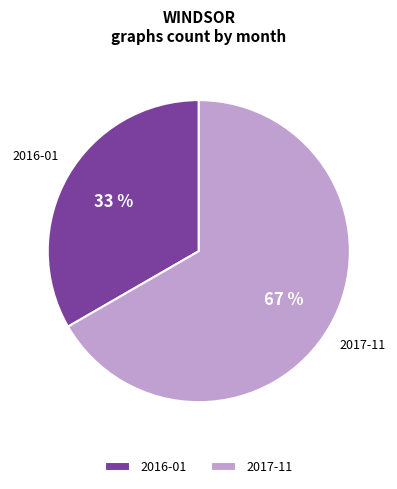

Is it true that 2016-01 is 33% of the pie?

True